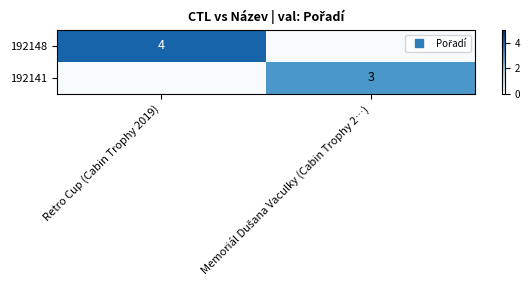

What is the average value of the 192148 series?

2